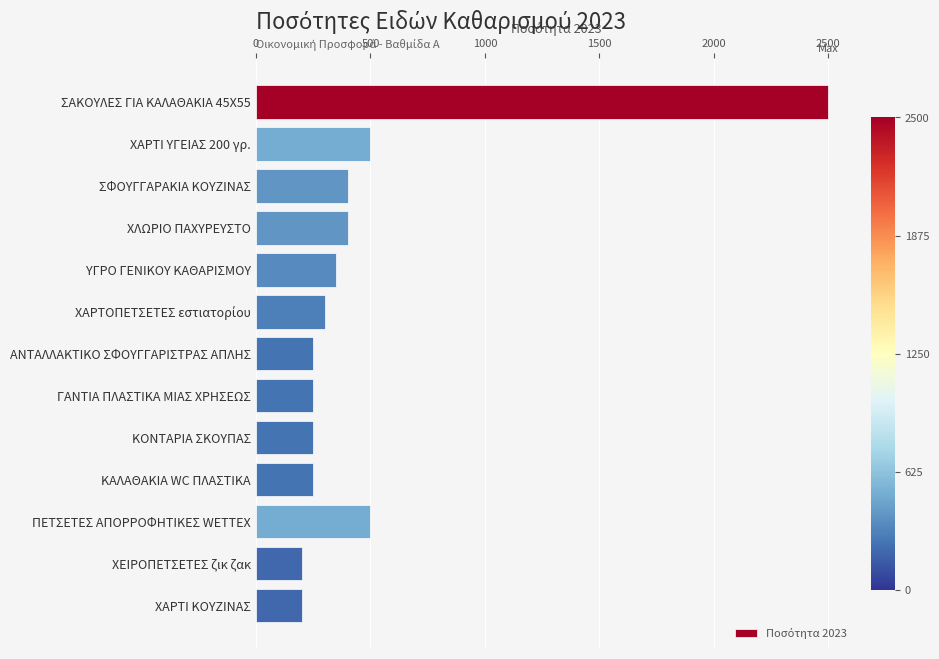

The chart shows a value of 400 at ΧΛΩΡΙΟ ΠΑΧΥΡΕΥΣΤΟ. True or false?

True